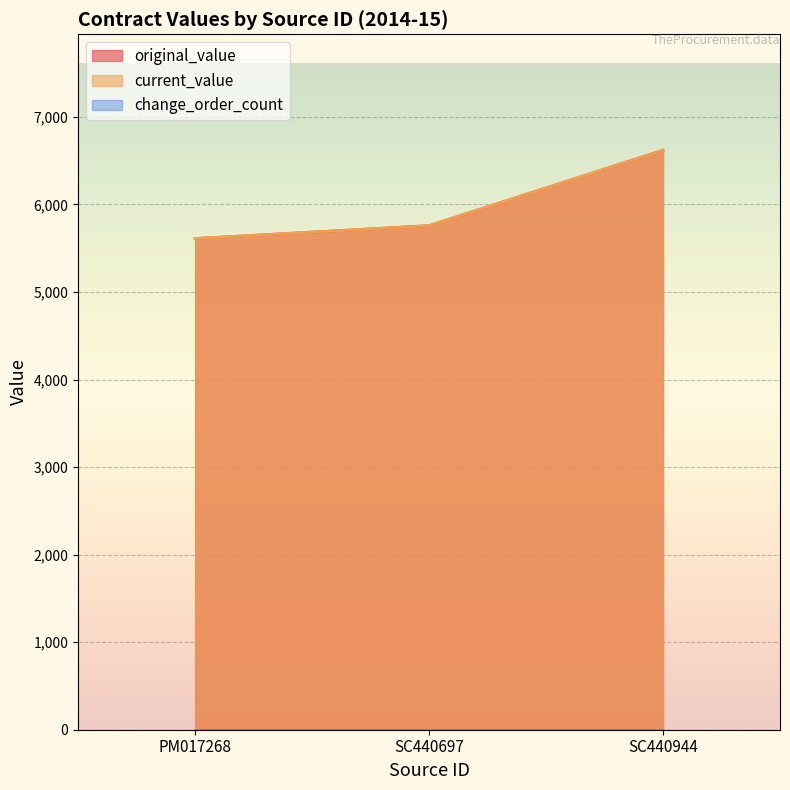

Which category has the lowest value across all series?

PM017268